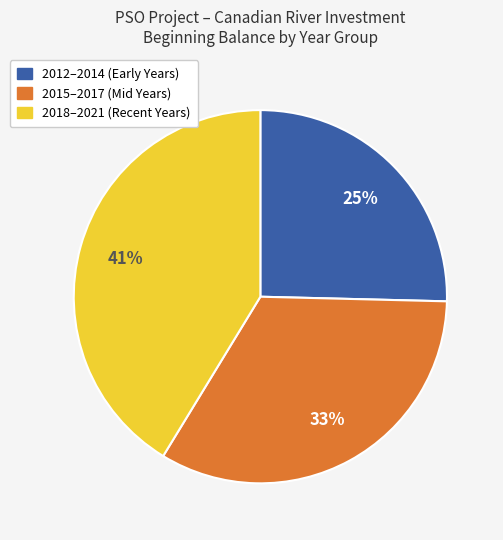

To the nearest percent, what is the difference between the largest and smallest slice percentages?

16%